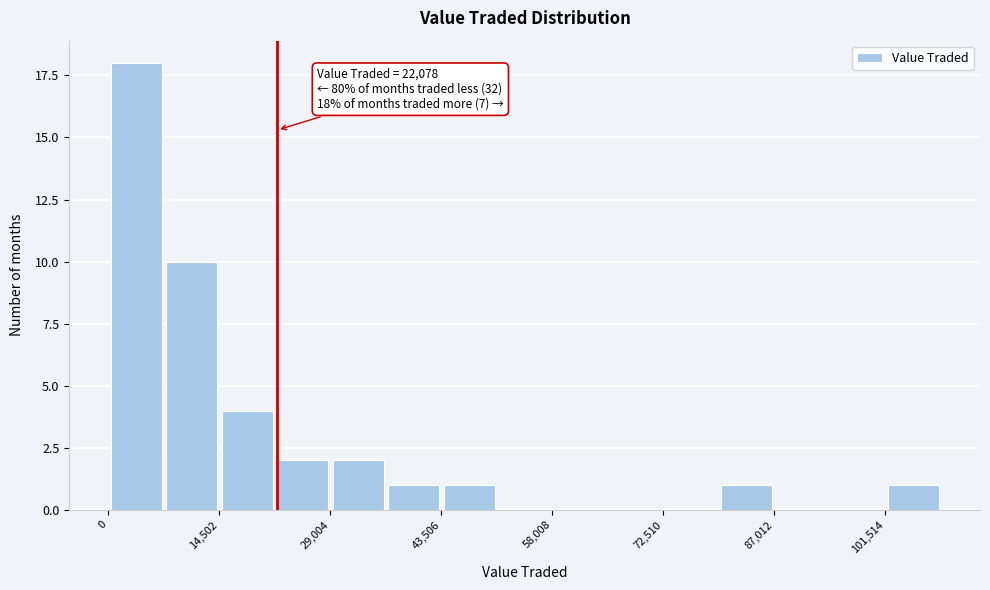

Around what value on the x-axis is the tallest bar? Give the approximate position of its centre, as read against the axis.

4000